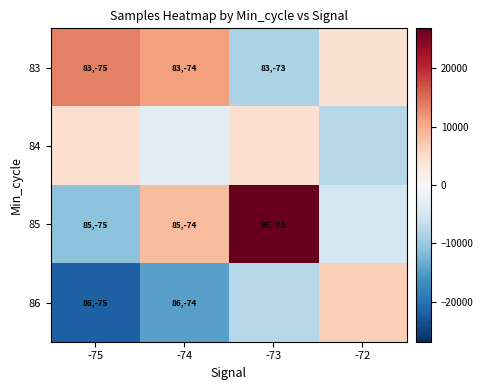

What is the total value across all series at -72?

-2131.0